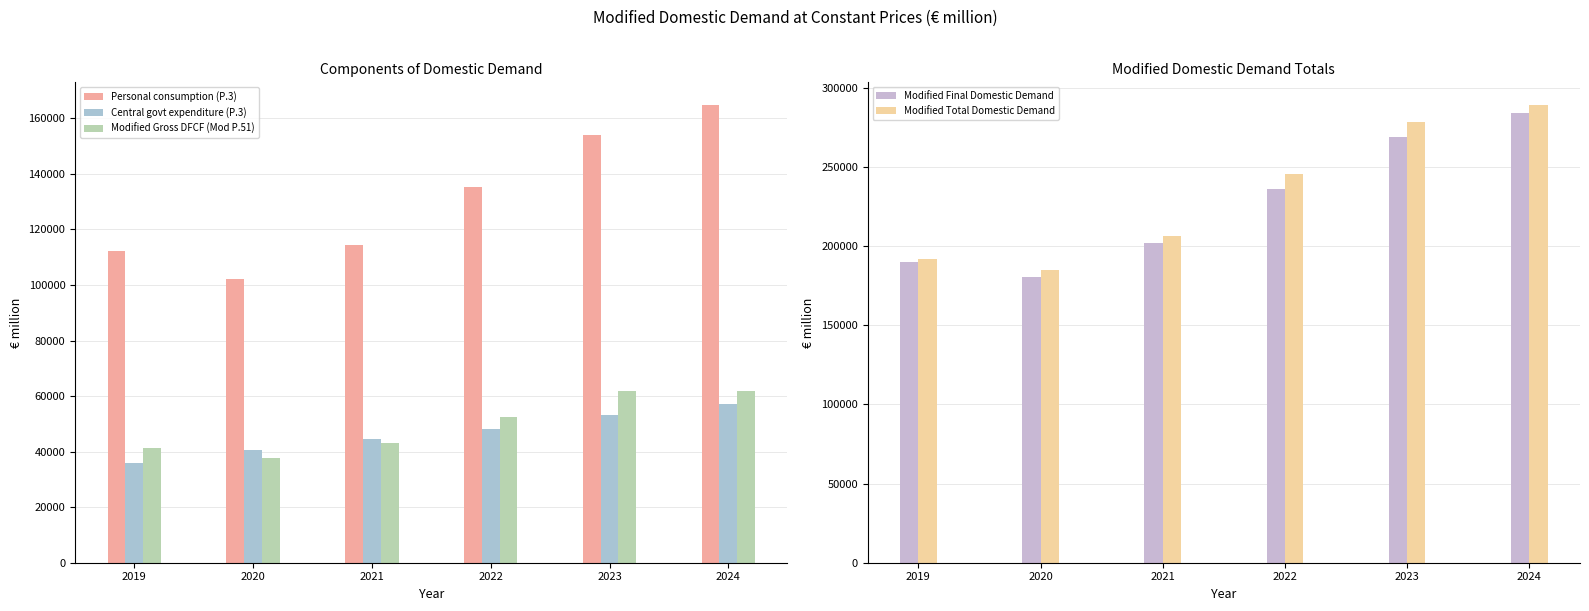

At which label does Personal consumption (P.3) first exceed 135461?

2022